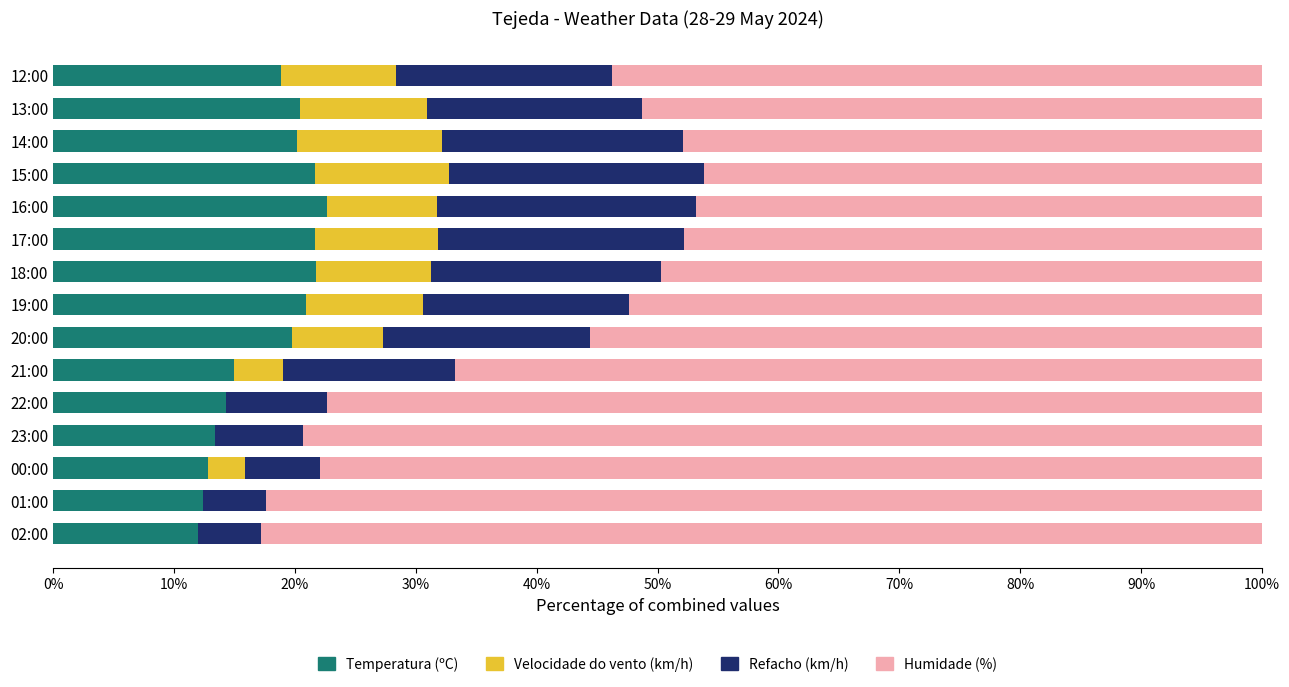

The Temperatura (ºC) series shows 18.9 at 12:00. True or false?

True